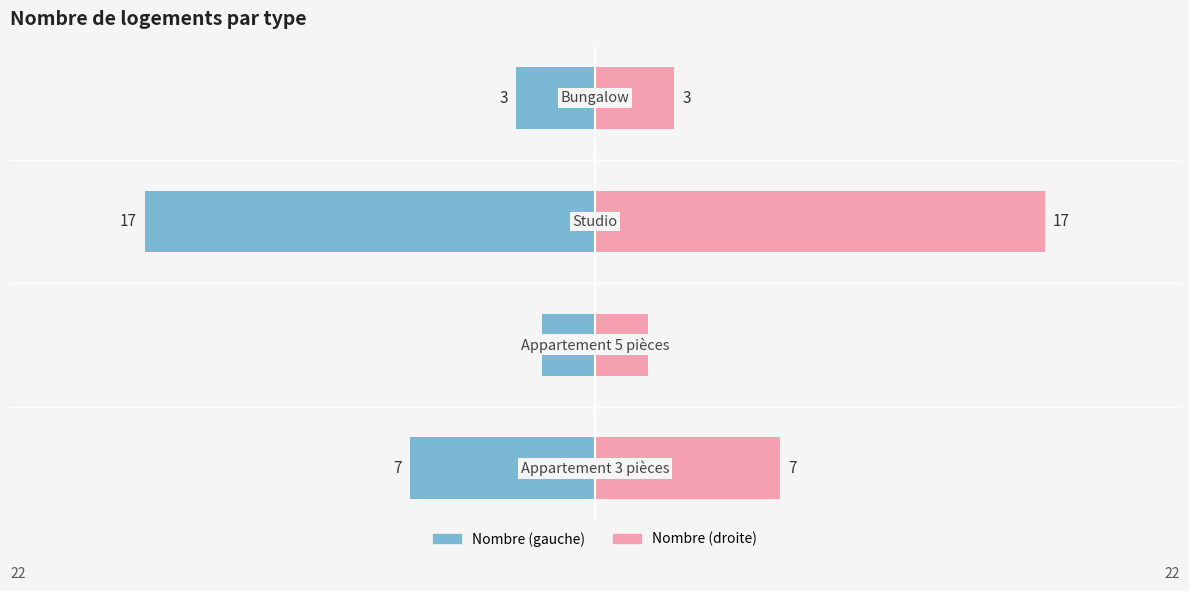

Which series changed the most between 0 and 3?

Nombre (gauche)